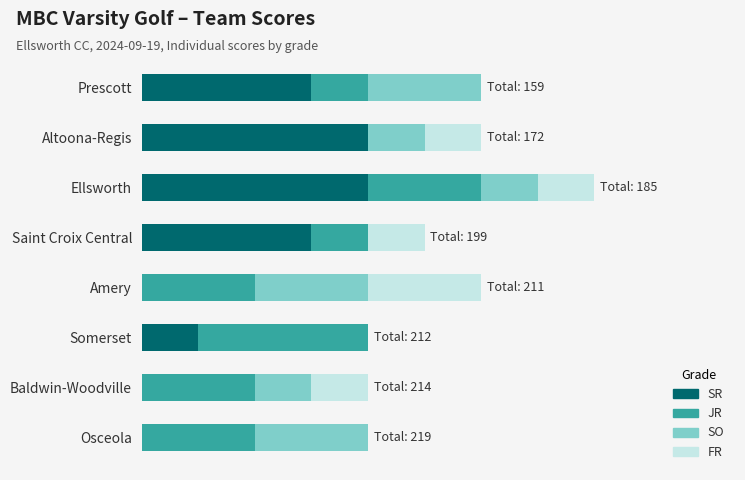

What are all the series names shown in the legend?

SR, JR, SO, FR